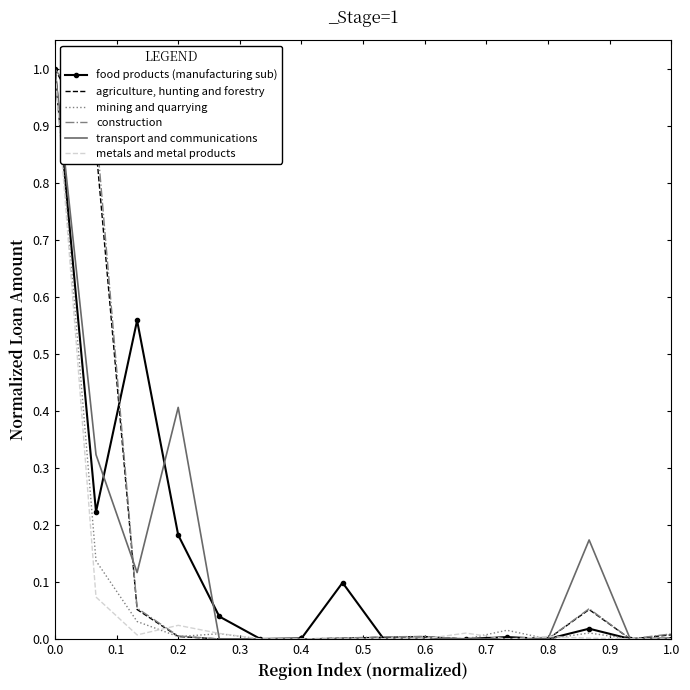

What is the highest value of the metals and metal products series?

1.0